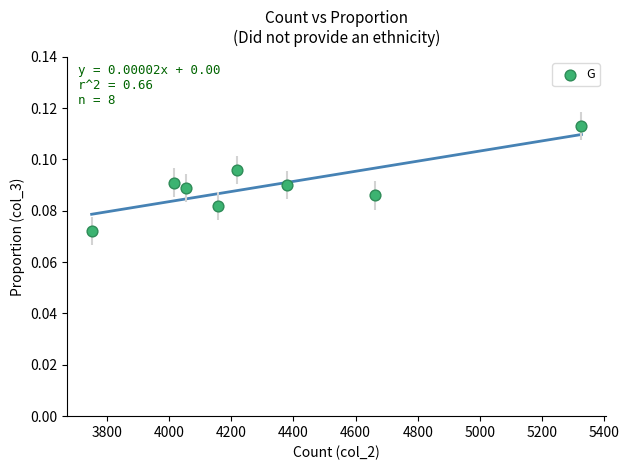

What is the average X value?

4320.2